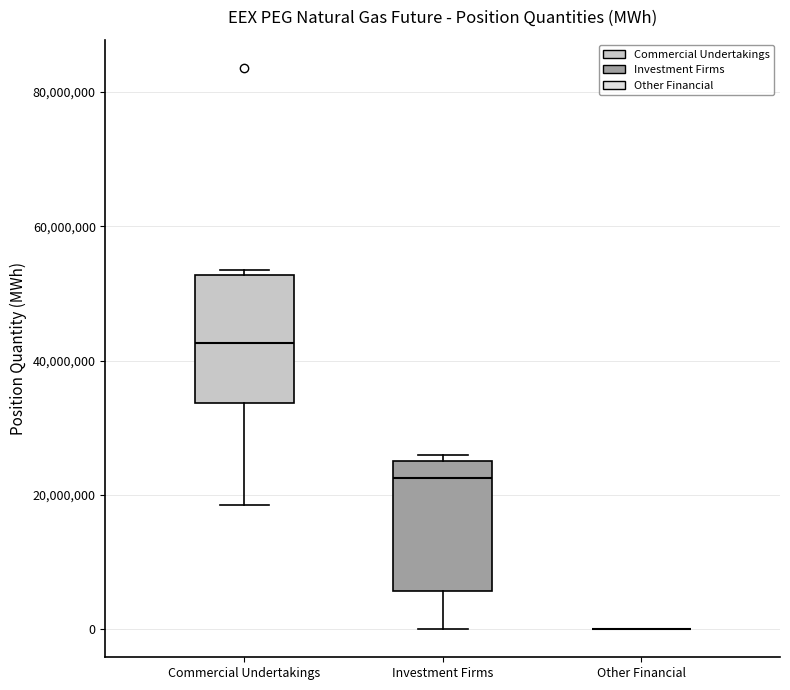

Reading left to right, read every box against the y-axis: the position of its median line, the range the box covers, and the ends of its whiskers. The values are not printed on the chart, so give them approximately, as read against the axis.

Commercial Undertakings: median 42000000, box 34000000 to 52000000, whiskers 18000000 to 54000000
Investment Firms: median 22000000, box 6000000 to 26000000, whiskers 0 to 26000000 (just above the box's upper edge)
Other Financial: box collapsed to a line at 0, whiskers 0 to 0